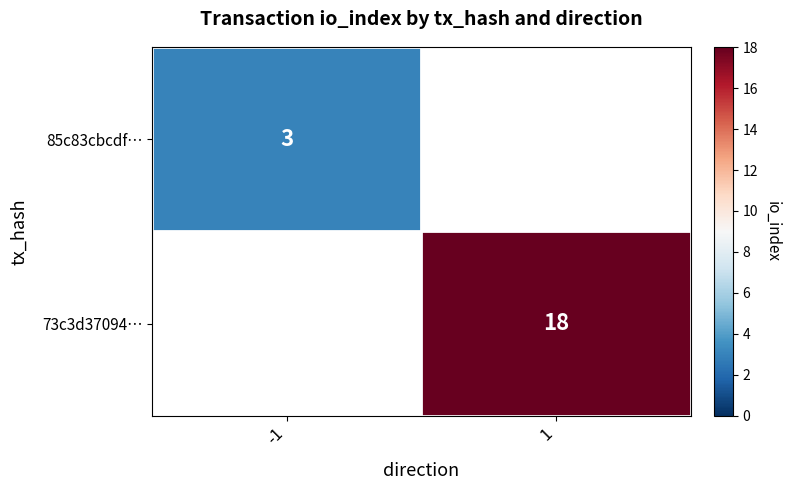

What is the maximum value shown in the chart?

18.0